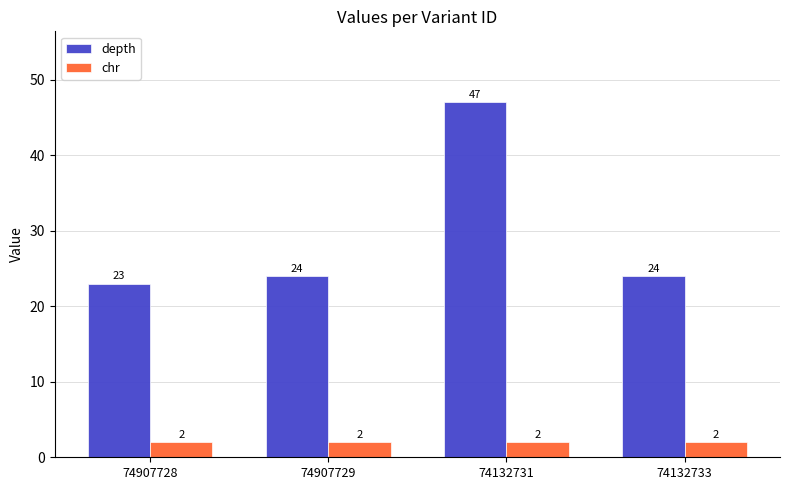

List the series in order of their peak value, lowest first.

chr, depth